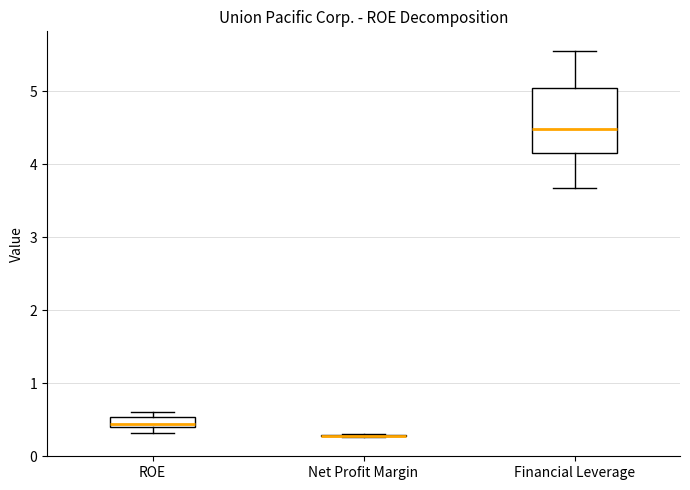

Which box is the tallest, from its lower edge to its upper edge?

Financial Leverage